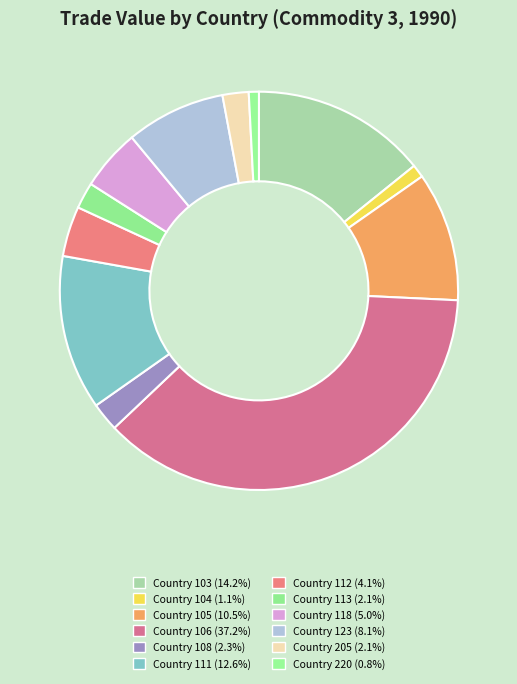

True or false: Country 123 accounts for 1% of the total.

False